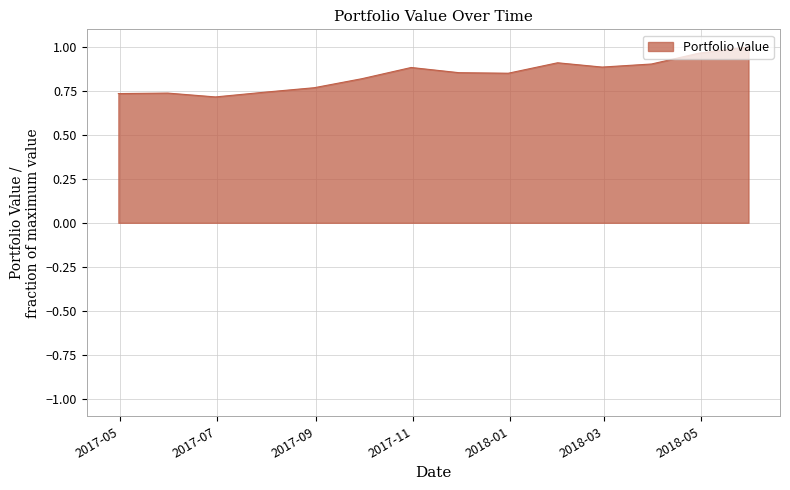

What is the difference between the maximum and minimum values?

0.3